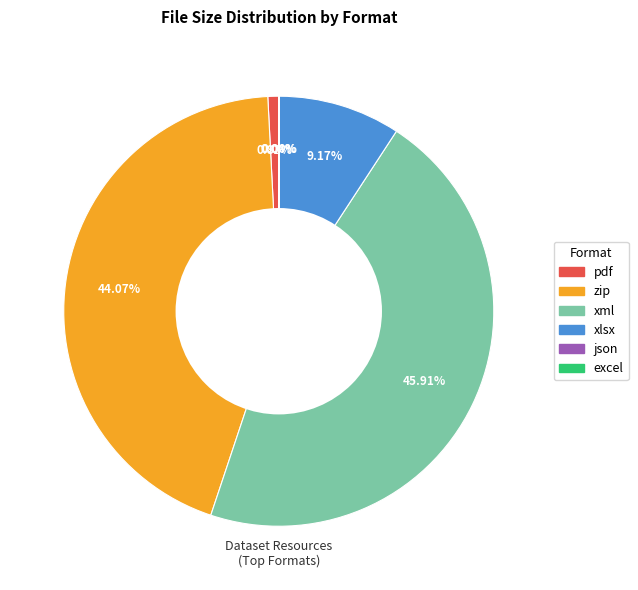

Is it true that xlsx is 9% of the pie?

True